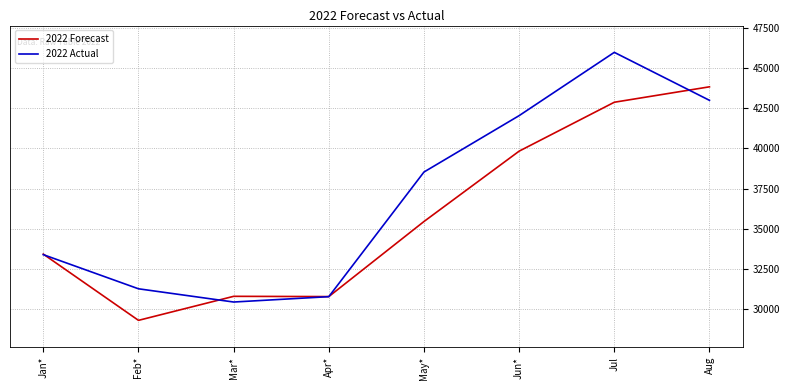

List the labels in order of 2022 Actual value, smallest first.

Mar*, Apr*, Feb*, Jan*, May*, Jun*, Aug, Jul